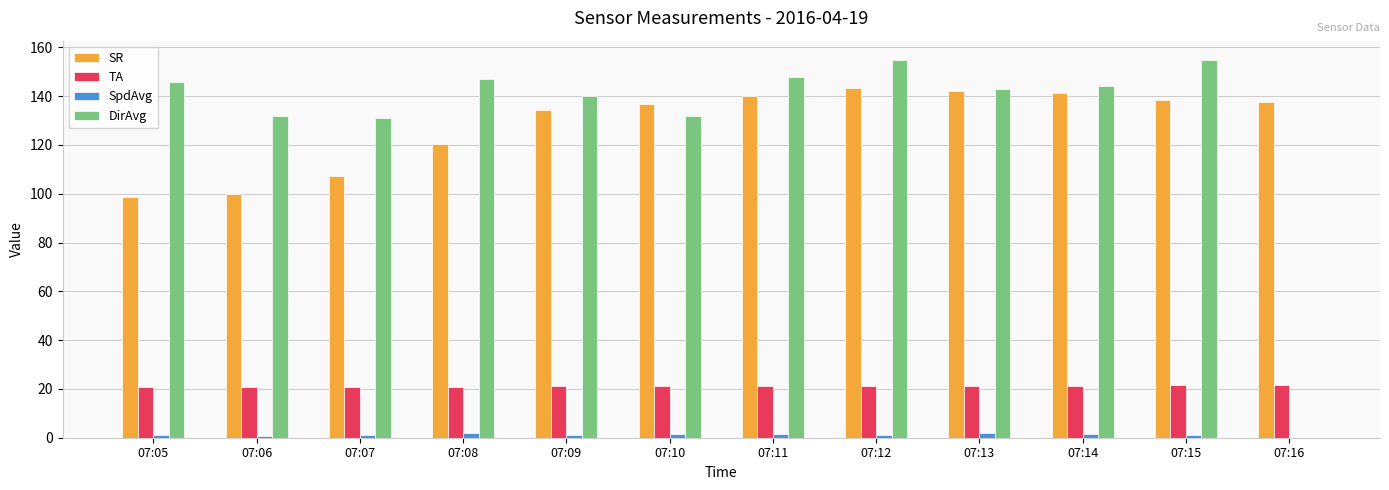

Which series has the largest range (max minus min)?

DirAvg